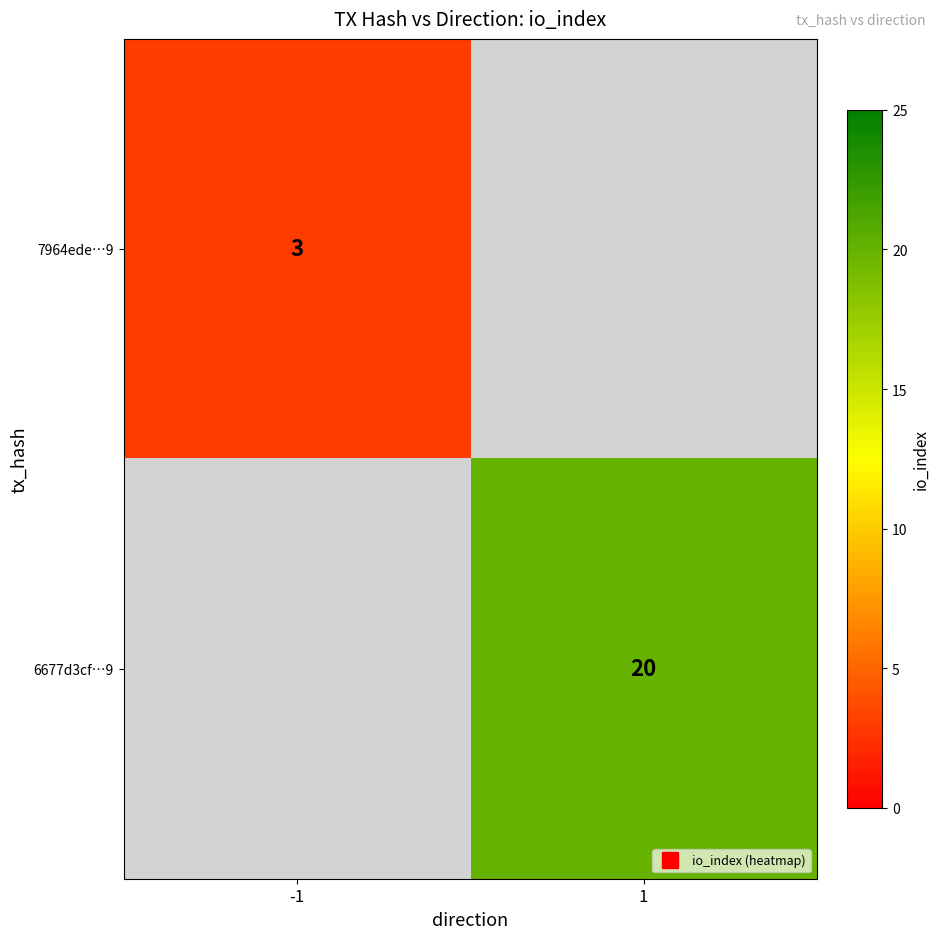

At how many categories does at least one series exceed 3?

1